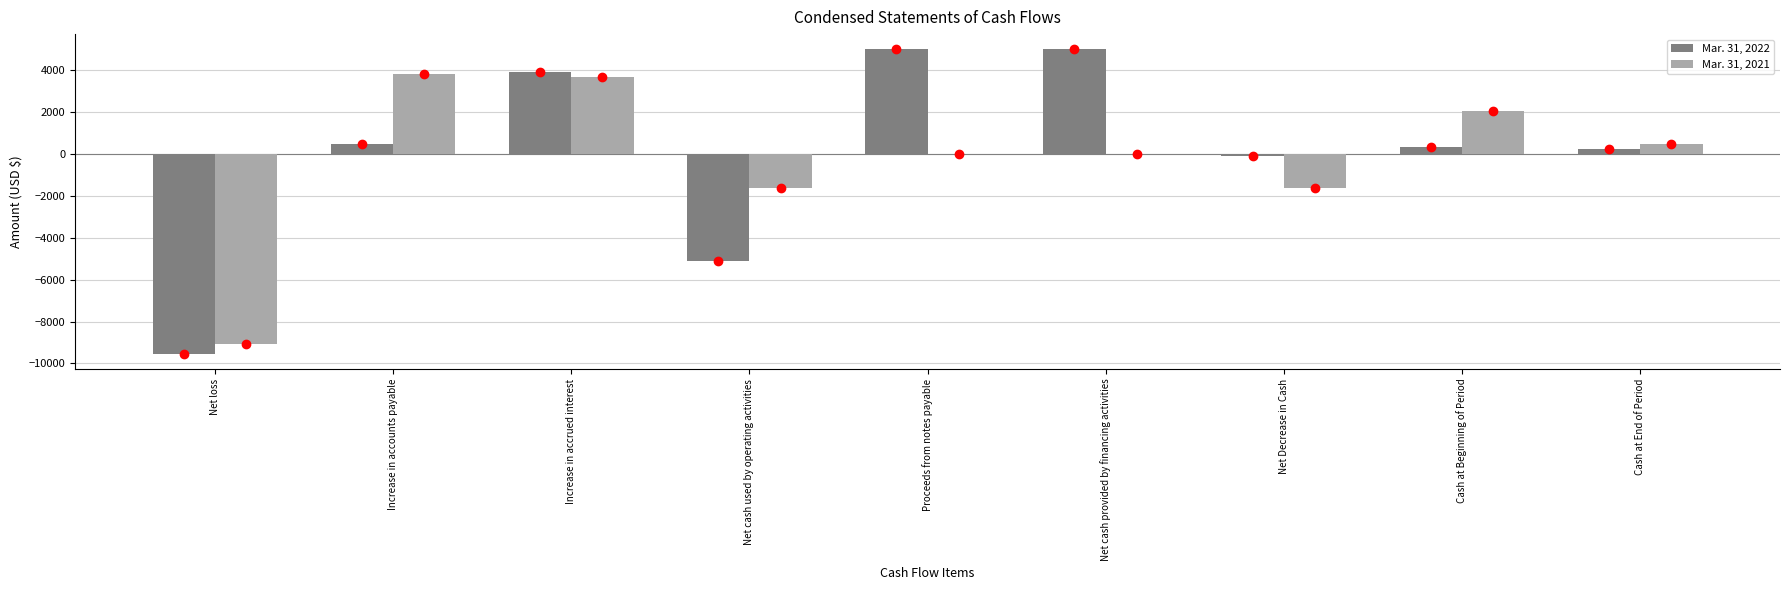

Does the chart contain stacked bars?

No